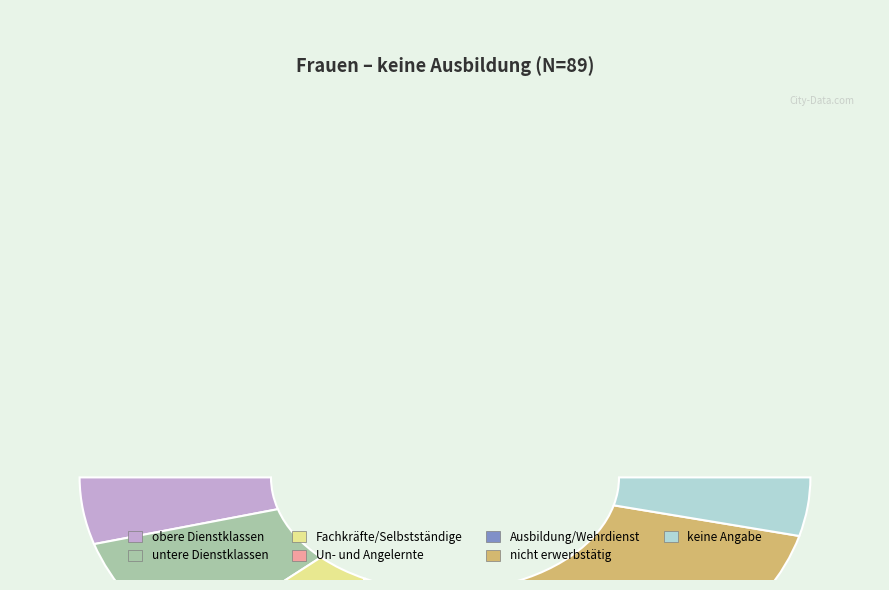

What percentage is the obere Dienstklassen slice, to the nearest percent?

9%